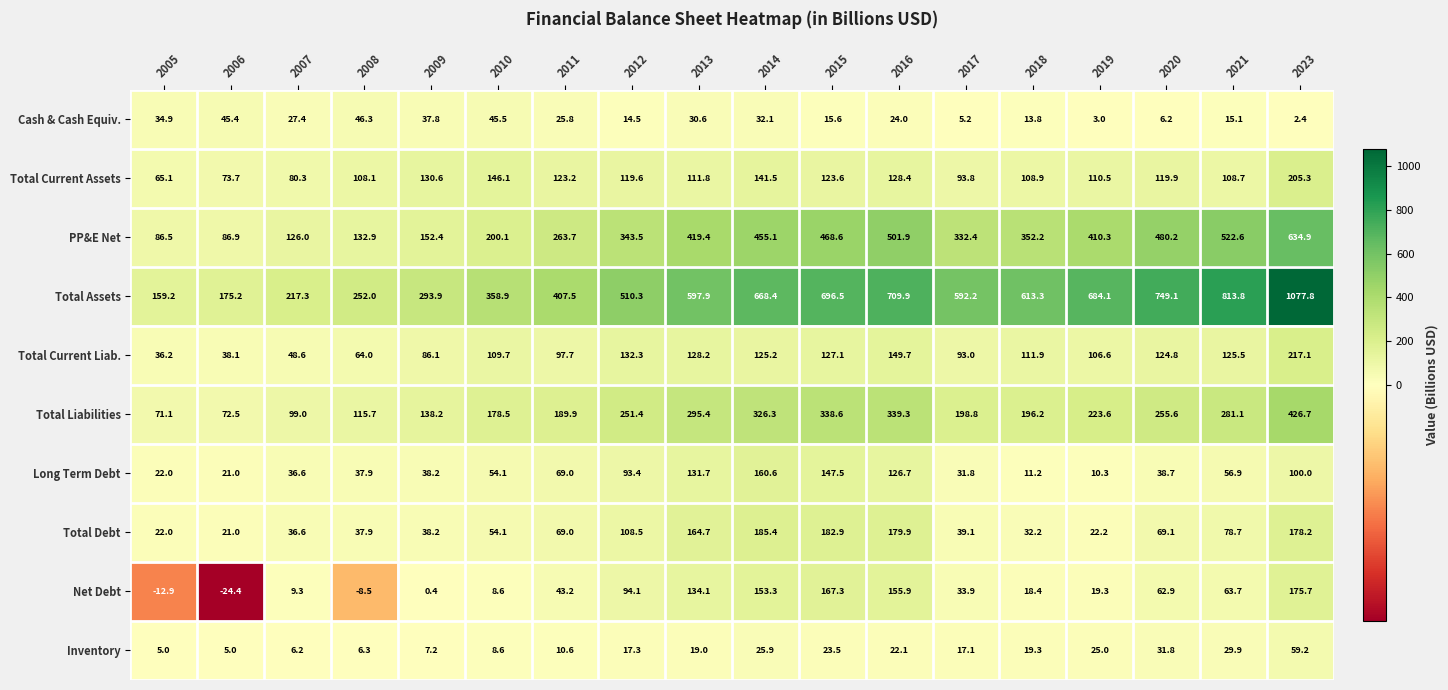

What is the greatest value displayed?

1077.8